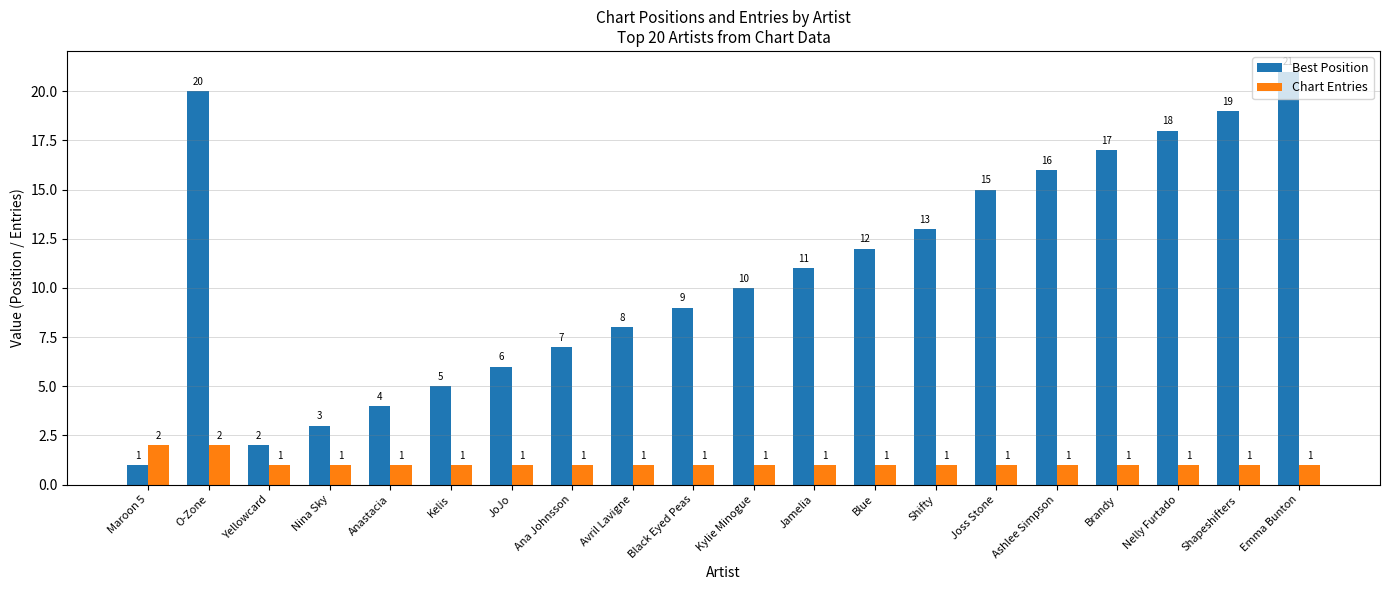

At which label does Best Position first exceed 11?

O-Zone